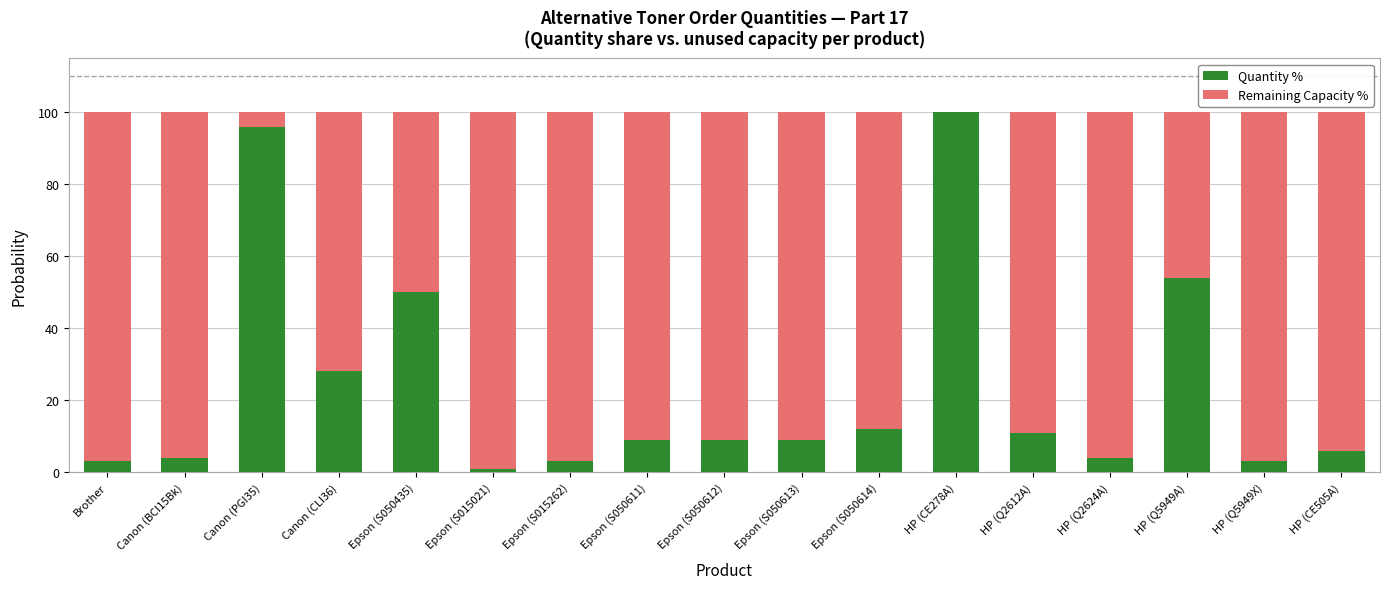

What is the sum of all Quantity % values?

402.0